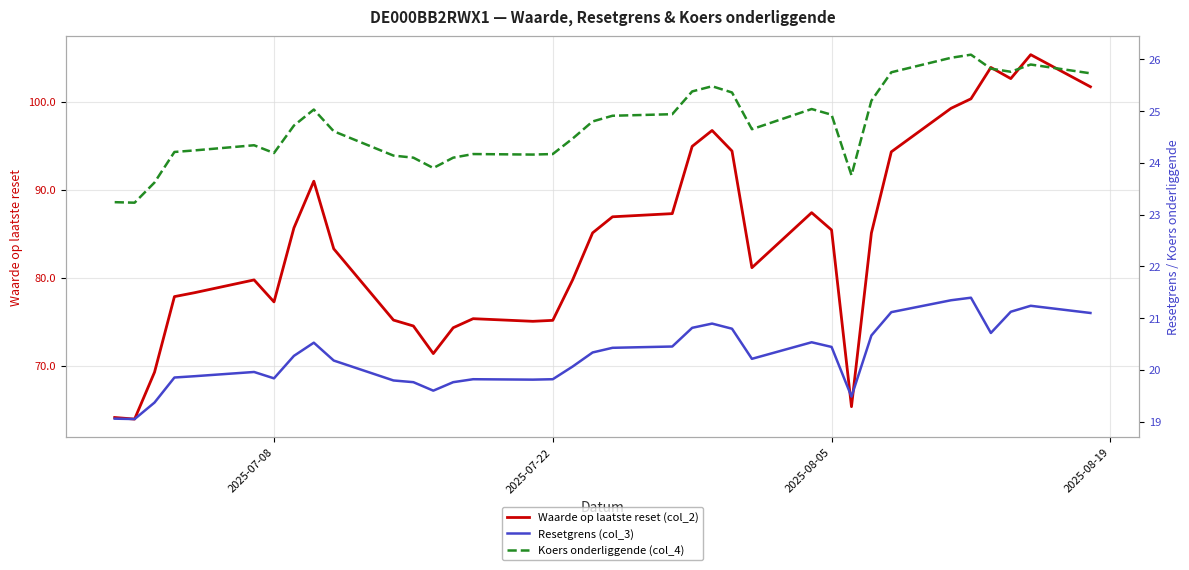

List the series in order of their peak value, lowest first.

Resetgrens (col_3), Koers onderliggende (col_4), Waarde op laatste reset (col_2)